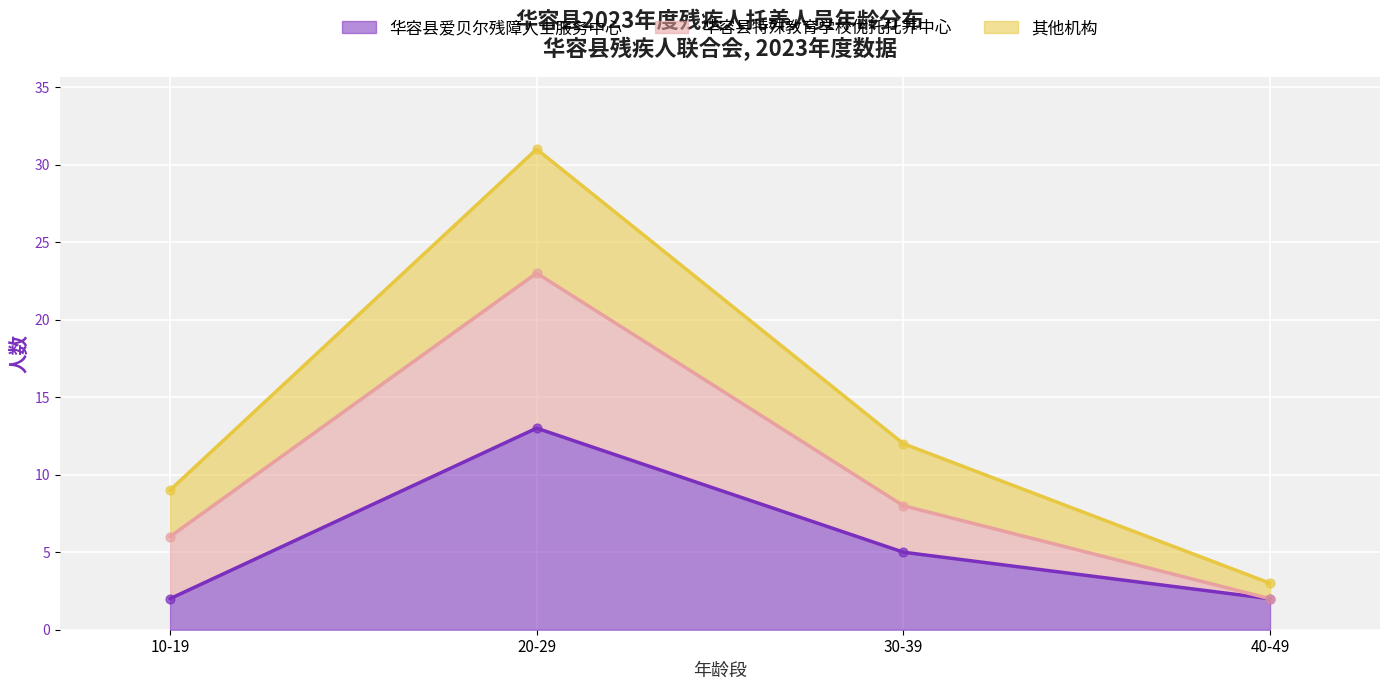

Which series has the widest spread of Y values?

其他机构